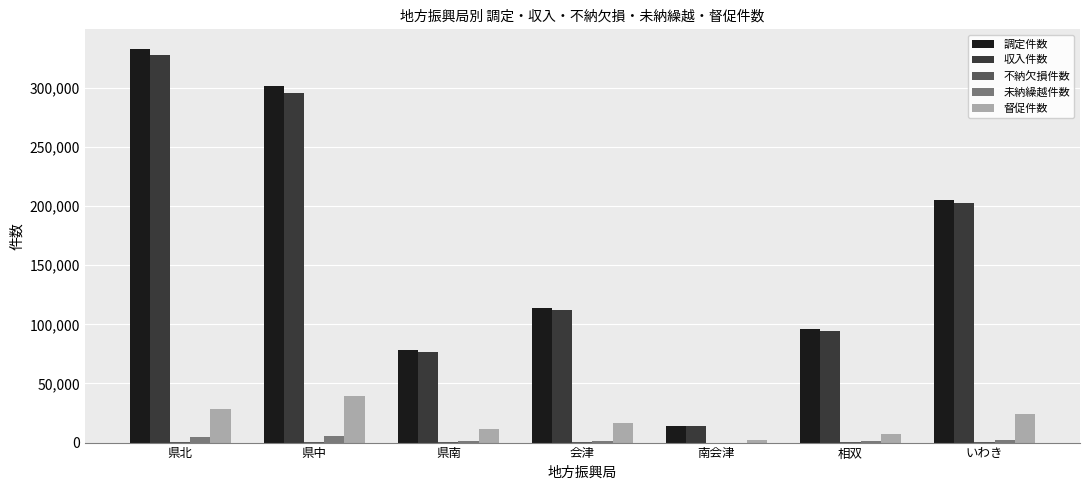

What is the maximum value for 調定件数?

332992